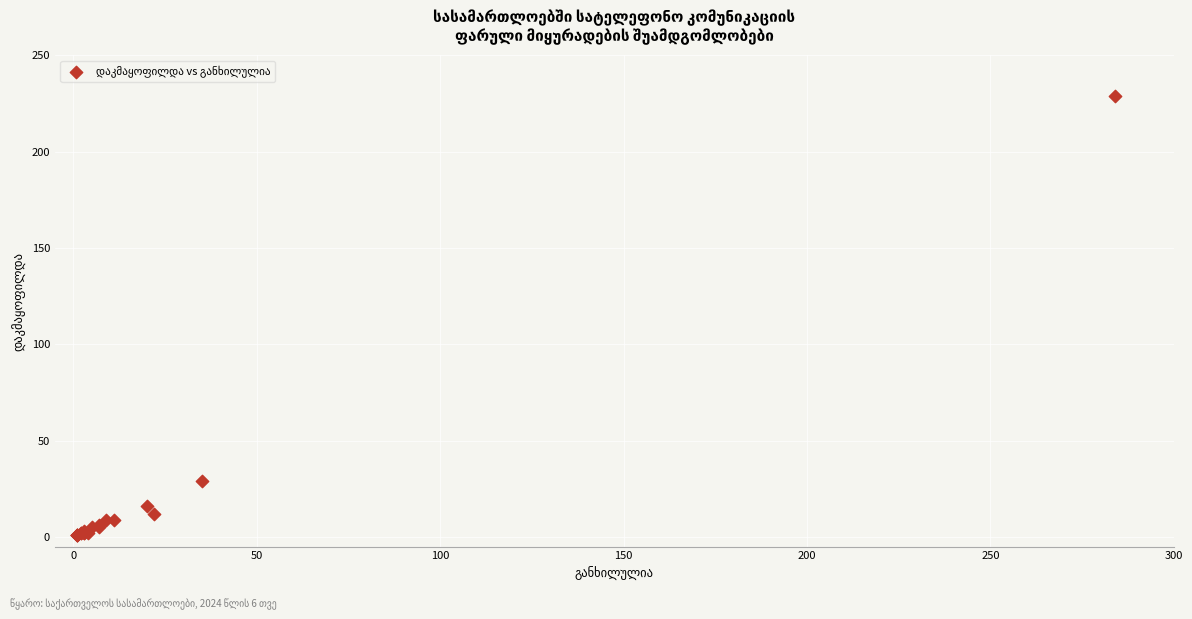

What Y value in the scatter plot is closest to 115?

29